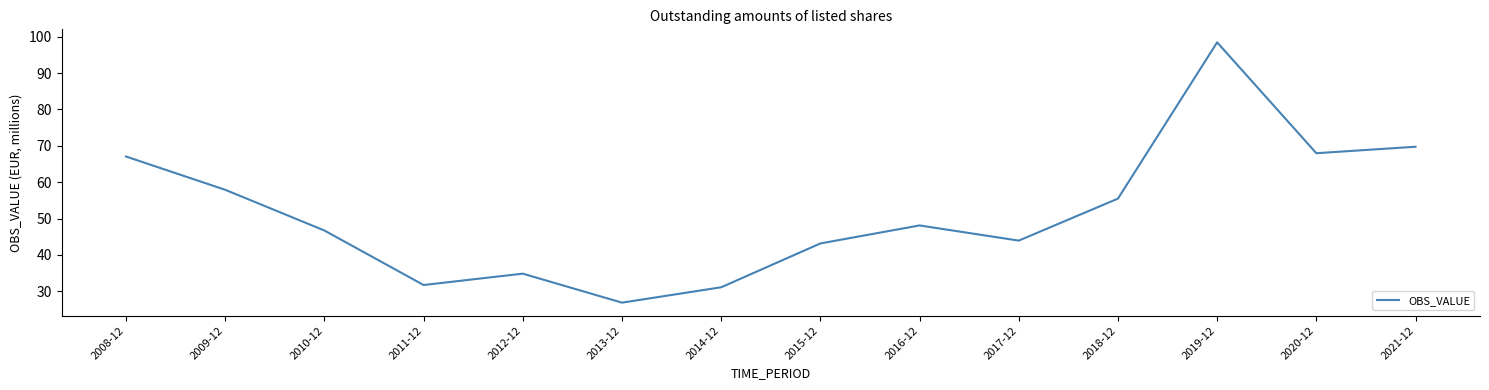

What is the ratio of the value at 2020-12 to the value at 2014-12?

2.2